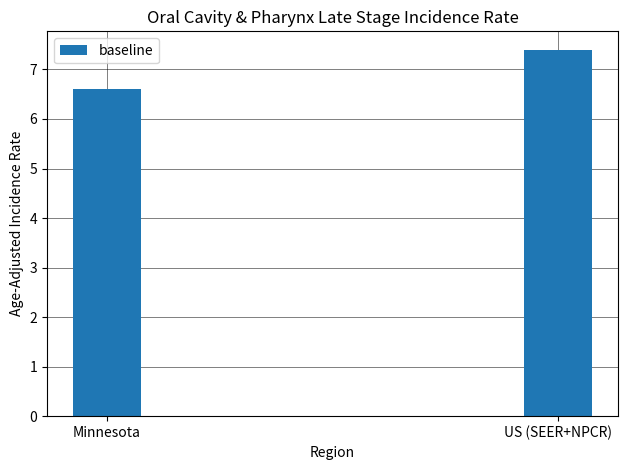

Does the chart contain stacked bars?

No